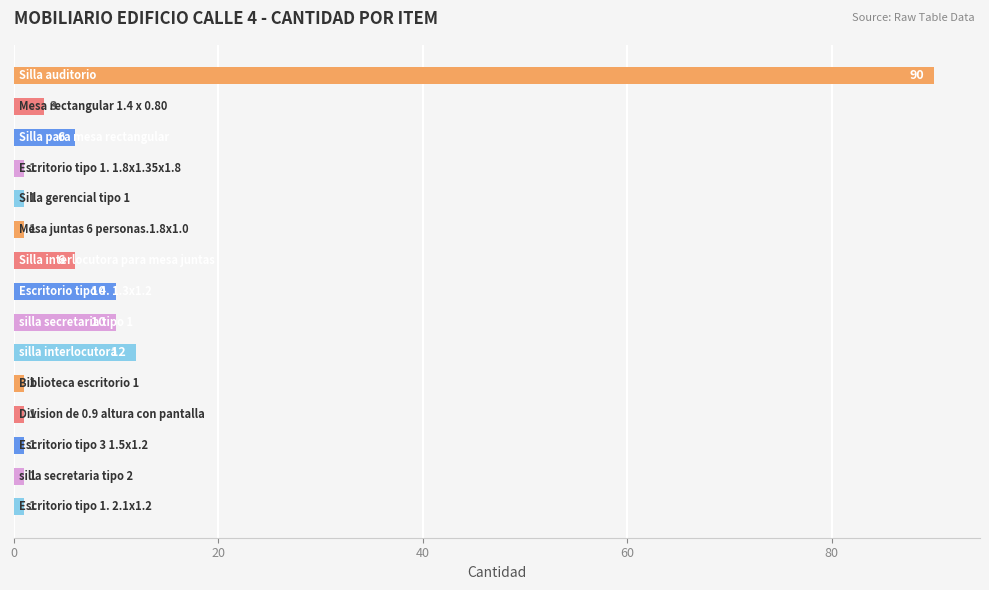

What is the greatest value displayed?

90